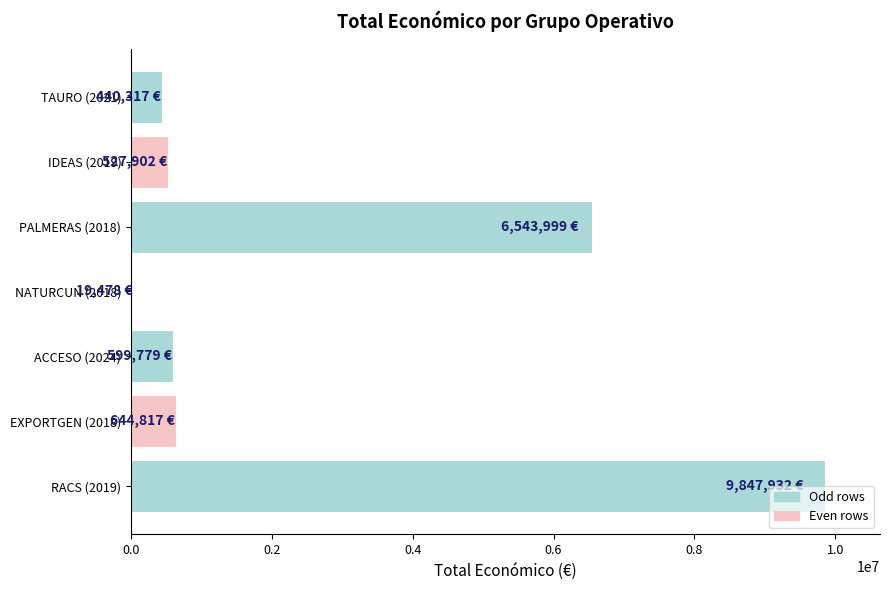

At which label is the value closest to 4933705?

PALMERAS (2018)